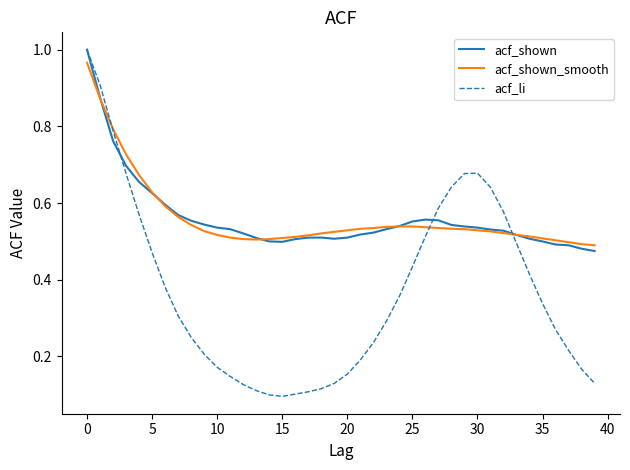

Which series has the largest range (max minus min)?

acf_li